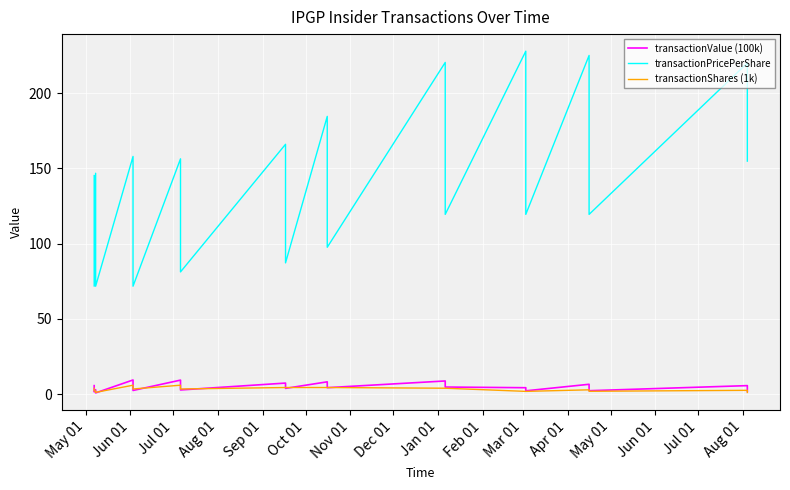

What is the value of the transactionValue (100k) point at the 11th from the left?

3.9